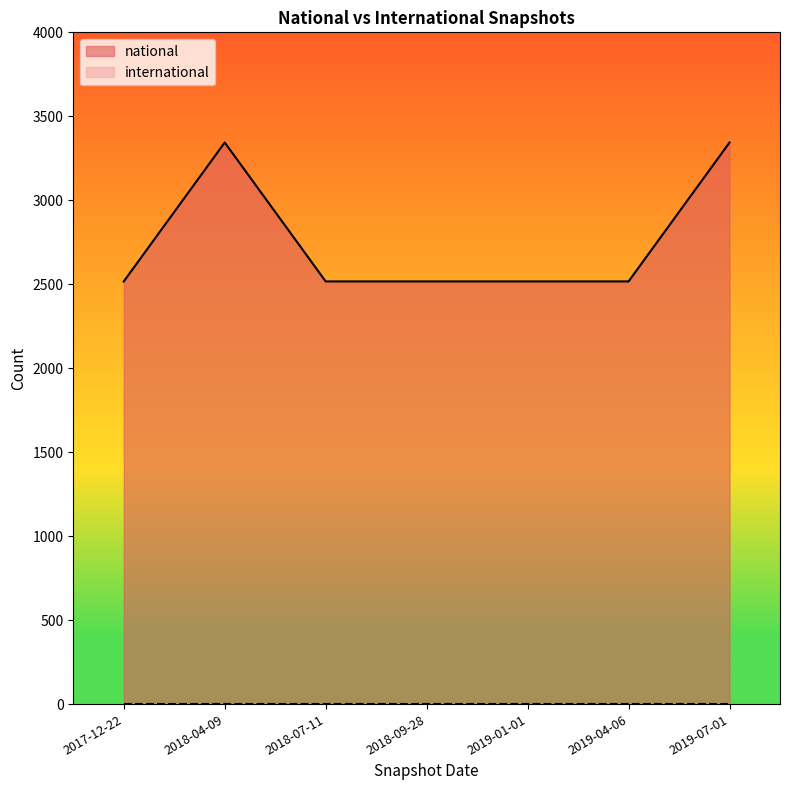

What position from the left is 2019-01-01?

5